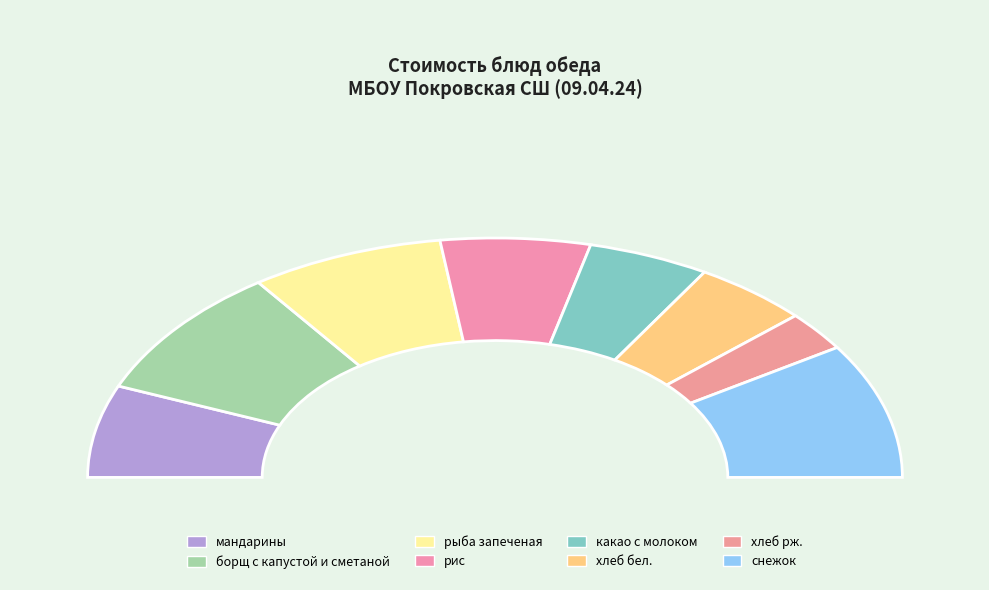

Combined, do рис and рыба запеченая account for over 50%?

No